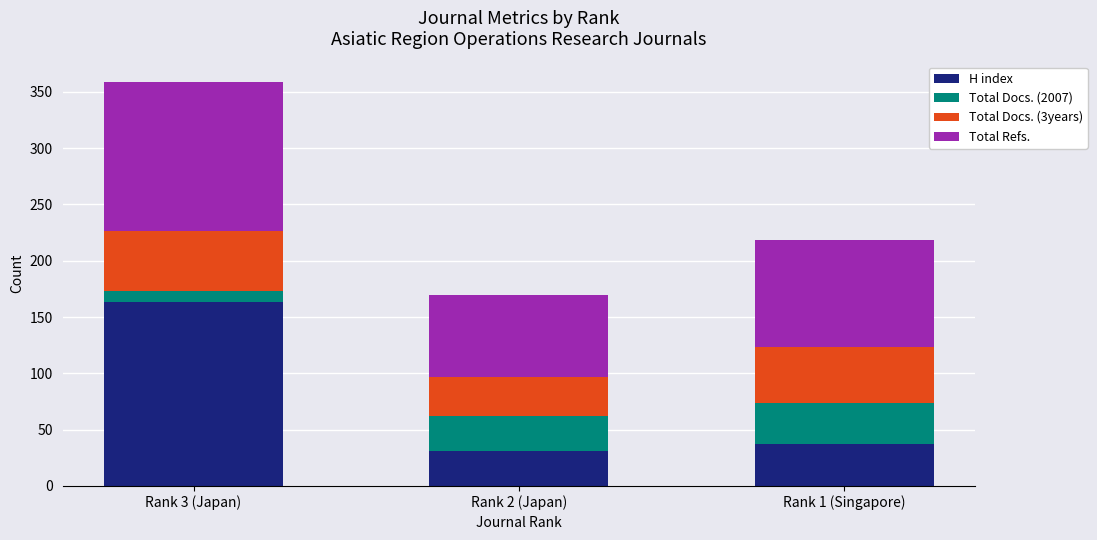

What is the difference between the H index values at Rank 2 (Japan) and Rank 3 (Japan)?

132